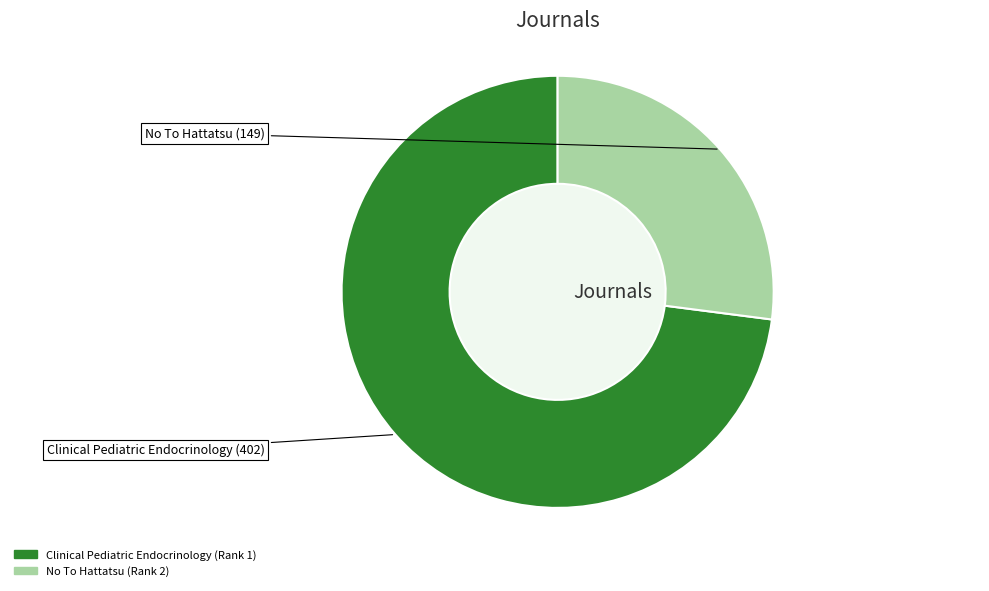

What is the smallest slice in the pie chart?

No To Hattatsu (Rank 2)